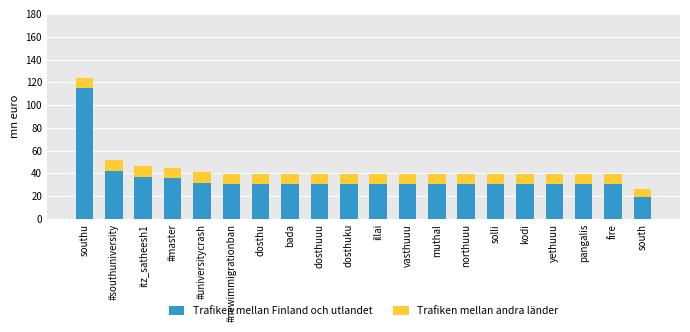

At which label is Trafiken mellan Finland och utlandet closest to 67?

#southuniversity